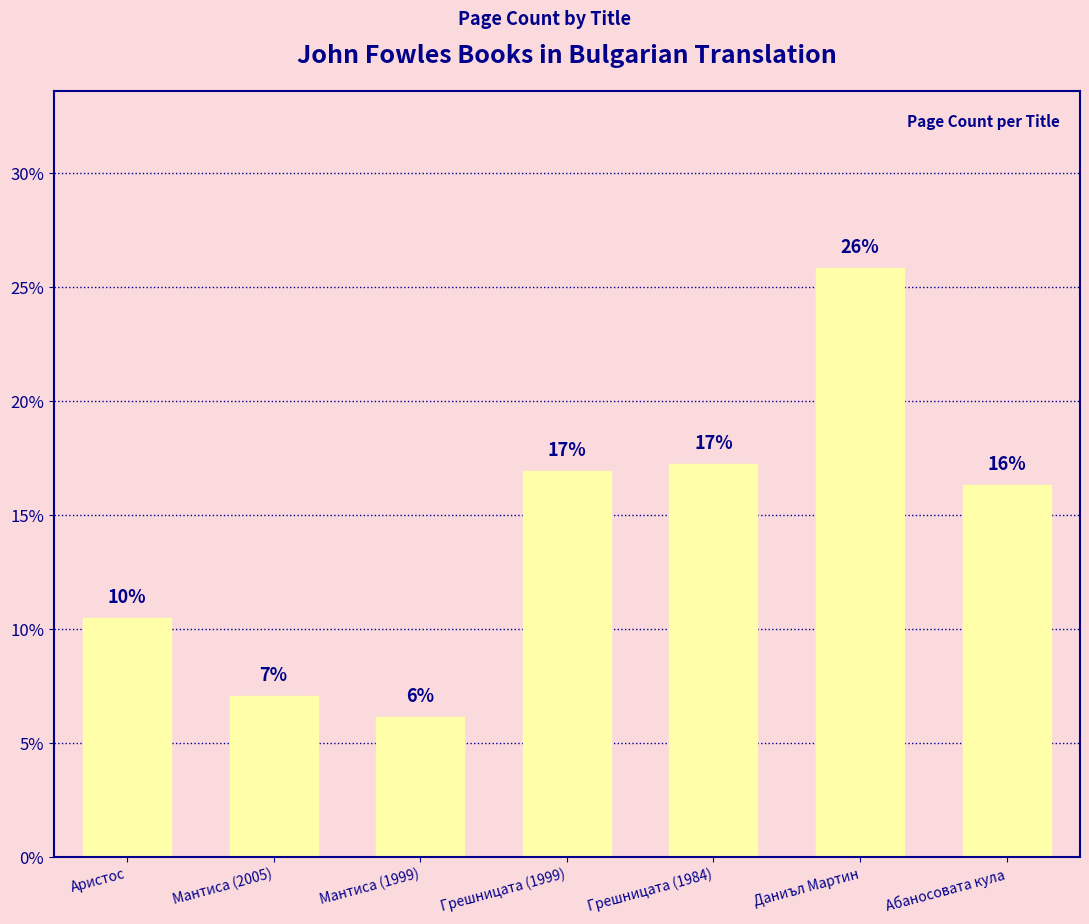

Reading left to right, transcribe all the data shown in this chart.

10.5	7.1	6.2	16.9	17.2	25.8	16.3